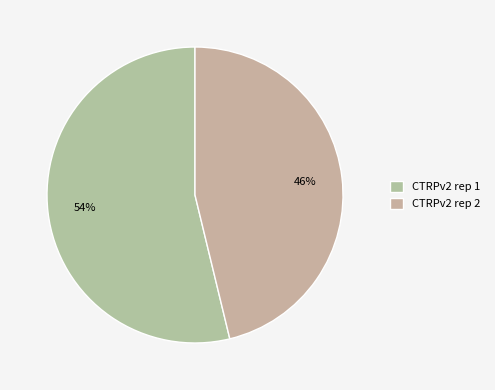

How many segments does this pie chart have?

2